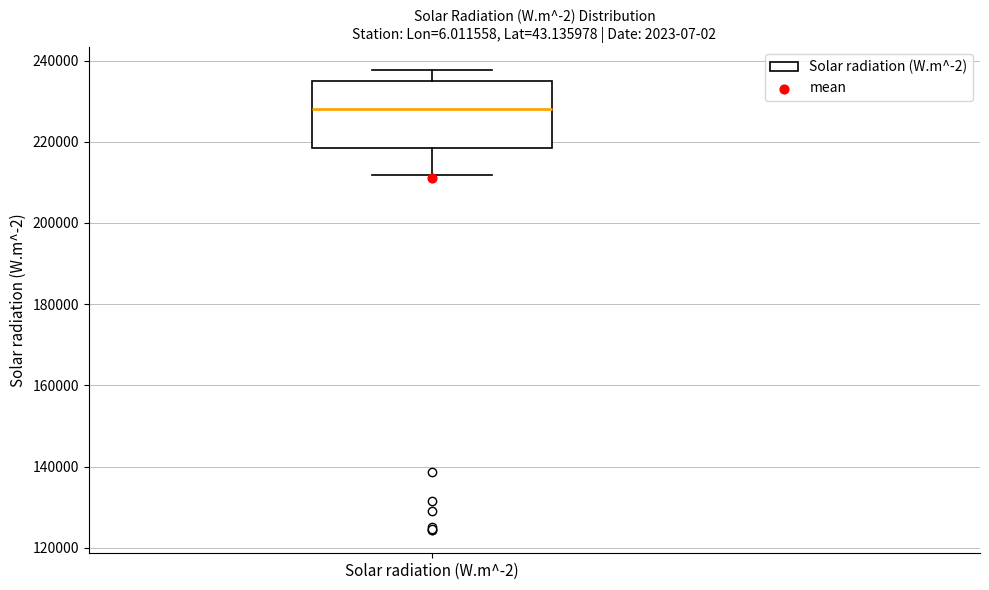

Transcribe this box plot: give where the median line is, the range the box spans, and where the two whiskers end, as read against the y-axis. The values are not printed on the chart, so give them approximately, as read against the axis.

median 228000, box 218000 to 234000, whiskers 212000 to 238000